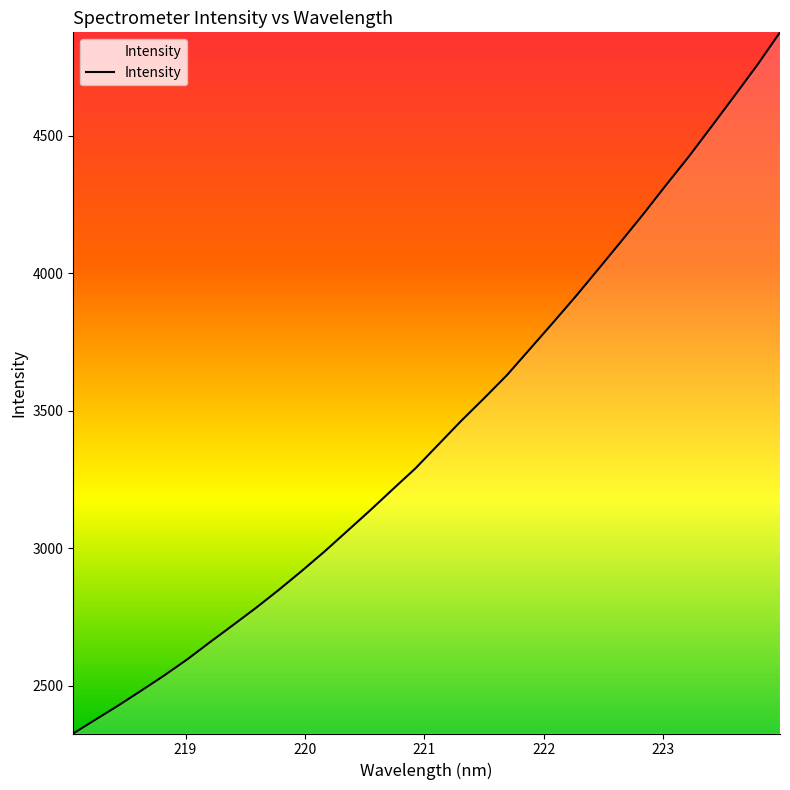

What is the smallest value displayed?

2326.5